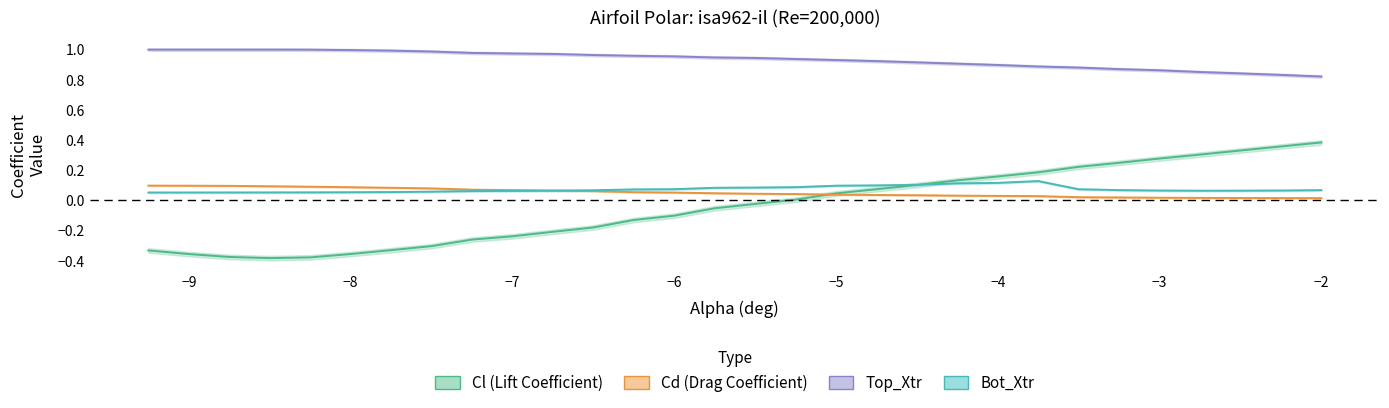

Reading left to right, what are all the values shown in this chart?

Cl: -0.3	-0.4	-0.4	-0.4	-0.4	-0.4	-0.3	-0.3	-0.3	-0.2	-0.2	-0.2	-0.1	-0.1	-0.1	-0.0	0.0	0.0	0.1	0.1	0.1	0.2	0.2	0.2	0.2	0.3	0.3	0.3	0.4	0.4
Cd: 0.1	0.1	0.1	0.1	0.1	0.1	0.1	0.1	0.1	0.1	0.1	0.1	0.1	0.1	0.0	0.0	0.0	0.0	0.0	0.0	0.0	0.0	0.0	0.0	0.0	0.0	0.0	0.0	0.0	0.0
Top_Xtr: 1.0	1.0	1.0	1.0	1.0	1.0	1.0	1.0	1.0	1.0	1.0	1.0	1.0	1.0	0.9	0.9	0.9	0.9	0.9	0.9	0.9	0.9	0.9	0.9	0.9	0.9	0.9	0.8	0.8	0.8
Bot_Xtr: 0.1	0.1	0.1	0.1	0.1	0.1	0.1	0.1	0.1	0.1	0.1	0.1	0.1	0.1	0.1	0.1	0.1	0.1	0.1	0.1	0.1	0.1	0.1	0.1	0.1	0.1	0.1	0.1	0.1	0.1